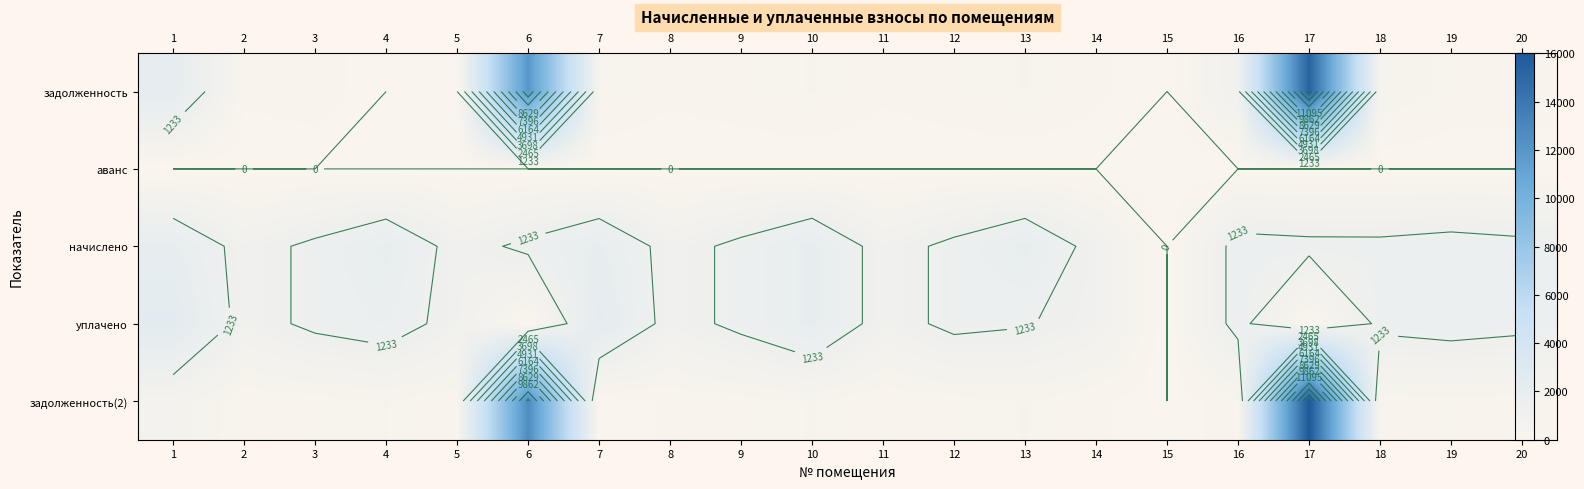

Which label corresponds to the largest value in the chart?

17